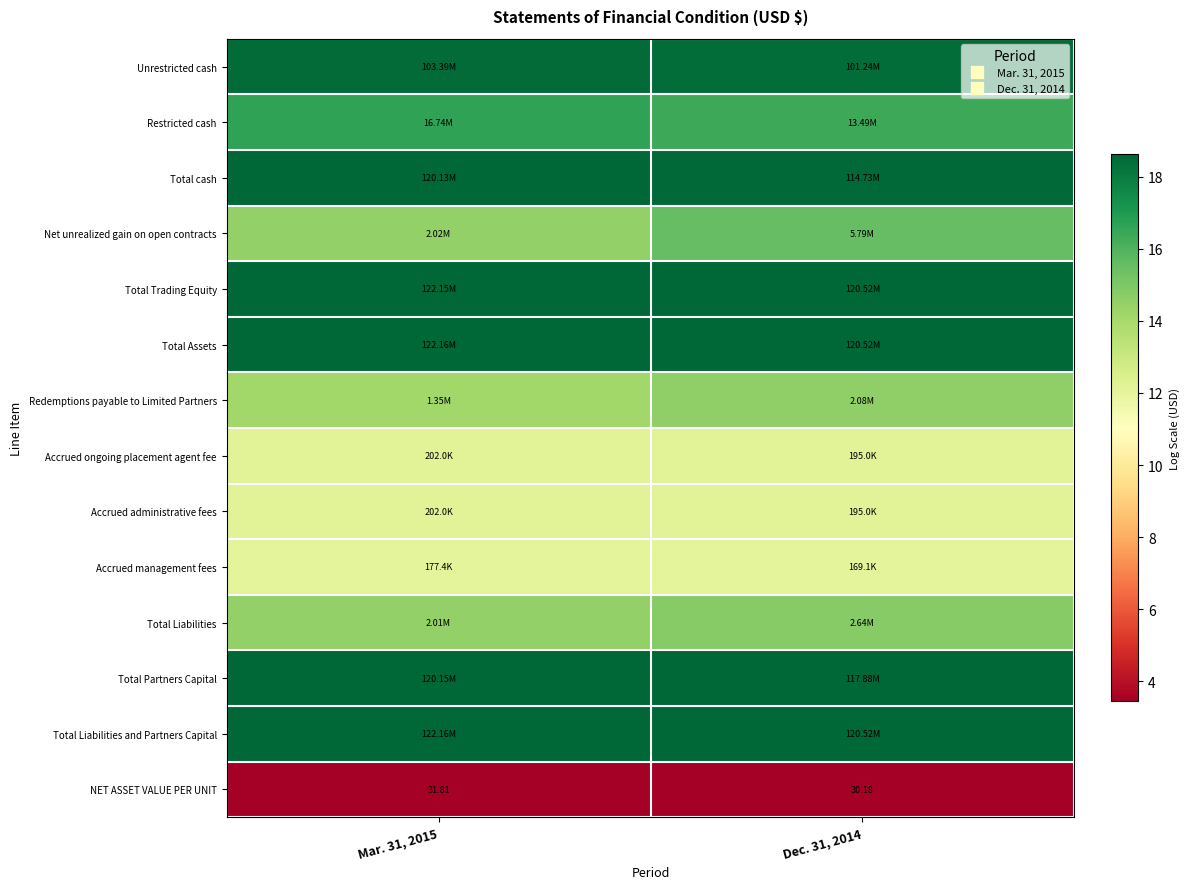

What is the greatest value displayed?

18.6